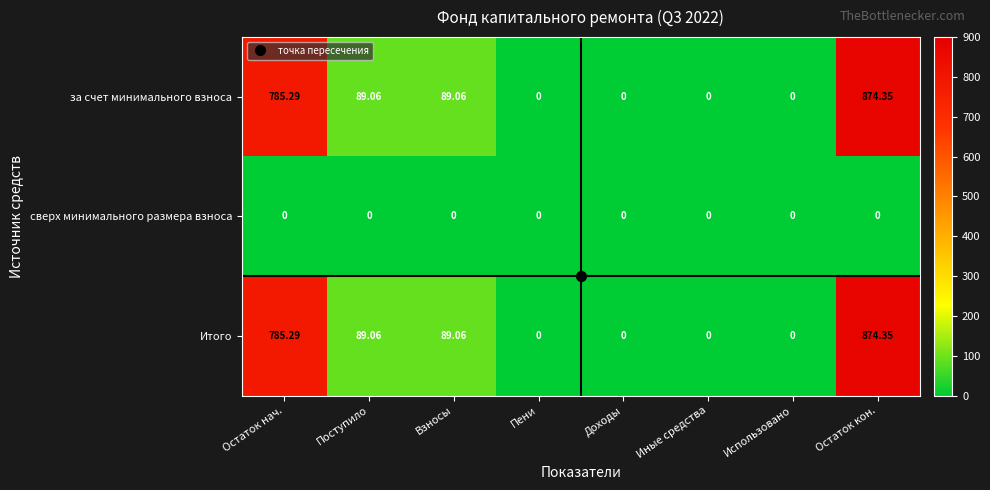

Where does the за счет минимального взноса series first go above 89?

Остаток нач.